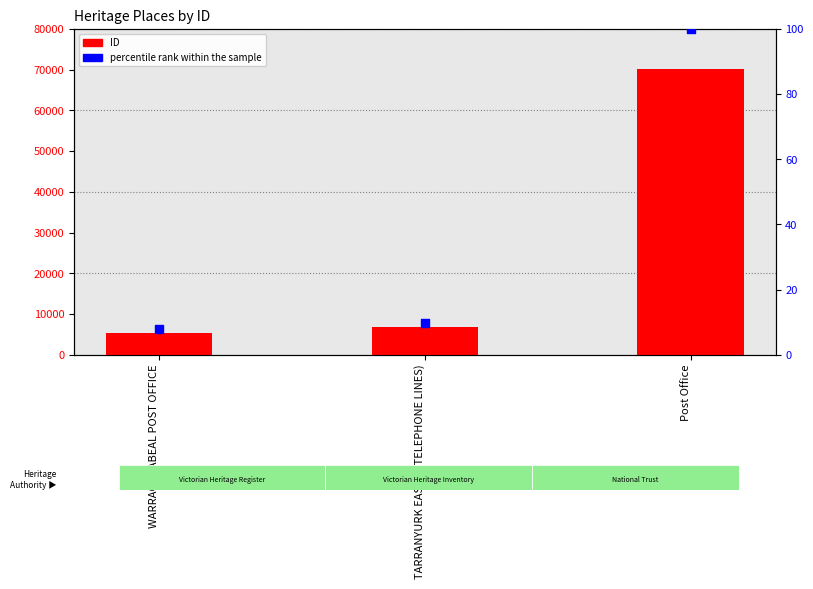

Which series contains the highest Y value?

ID